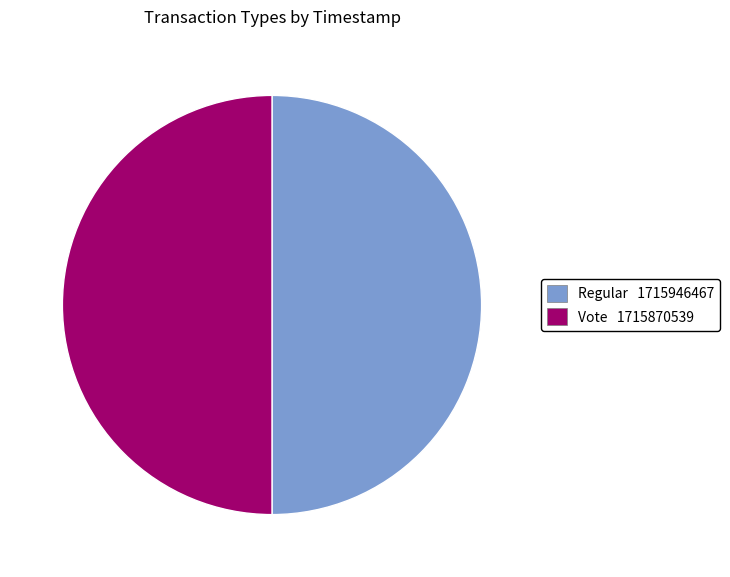

How many segments does this pie chart have?

2